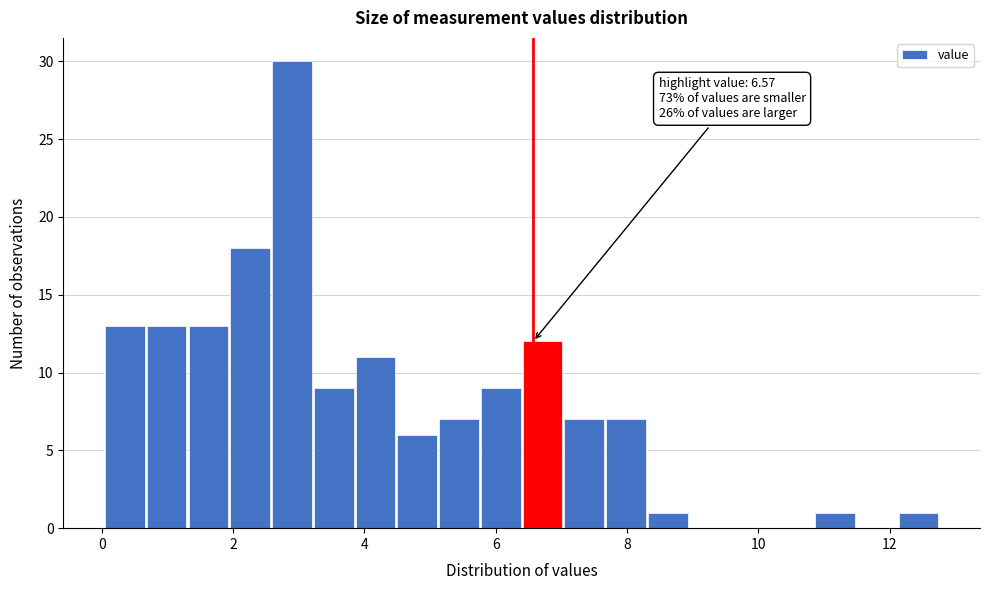

Read against the x-axis, roughly where is the centre of the tallest bar?

2.8